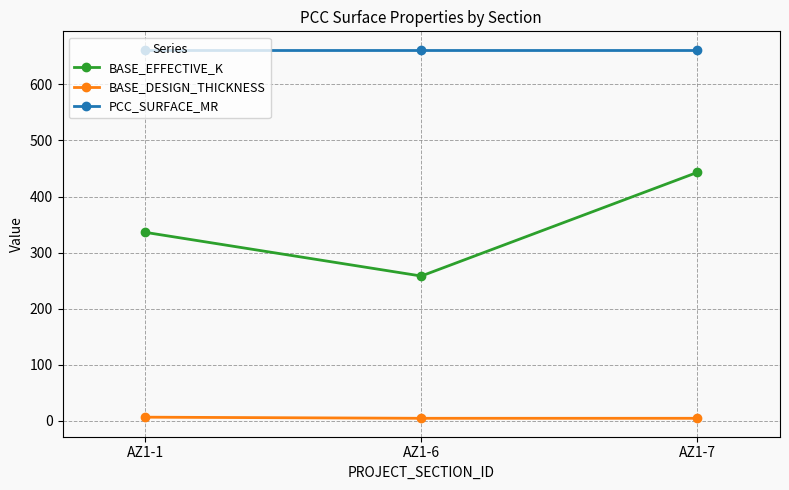

What is the average value of the BASE_EFFECTIVE_K series?

346